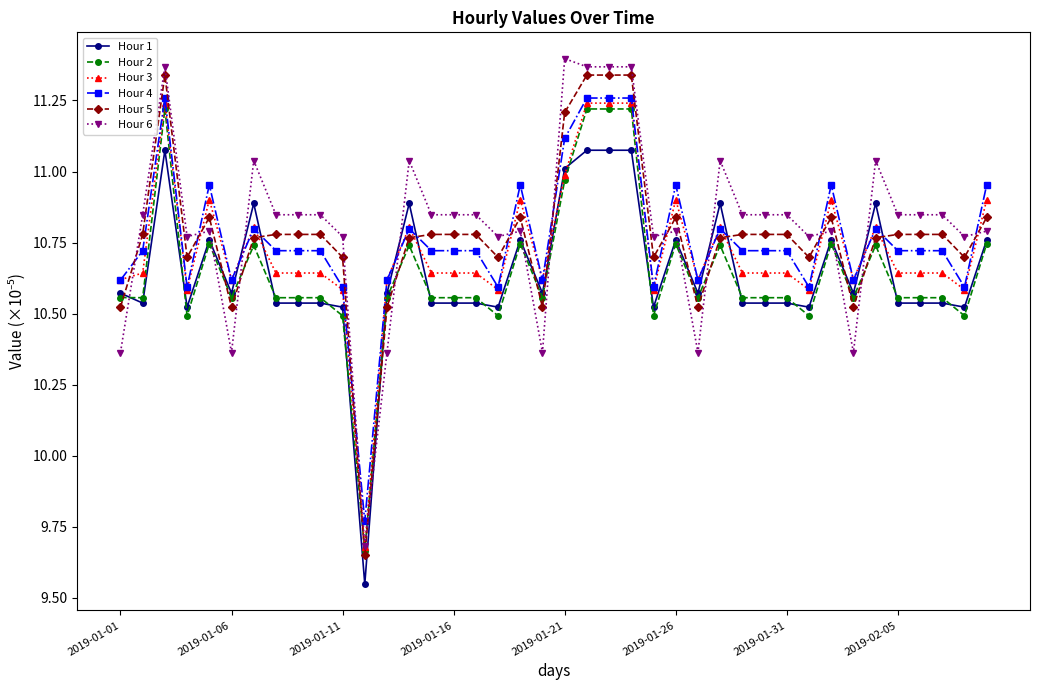

How many distinct data groups are displayed?

6